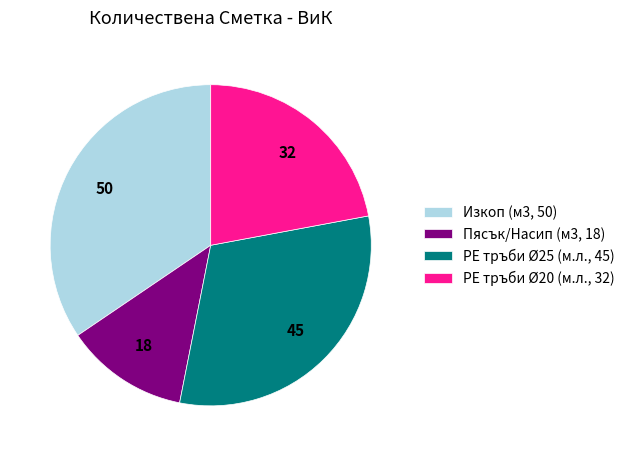

True or false: Изкоп (м3, 50) accounts for 22% of the total.

False